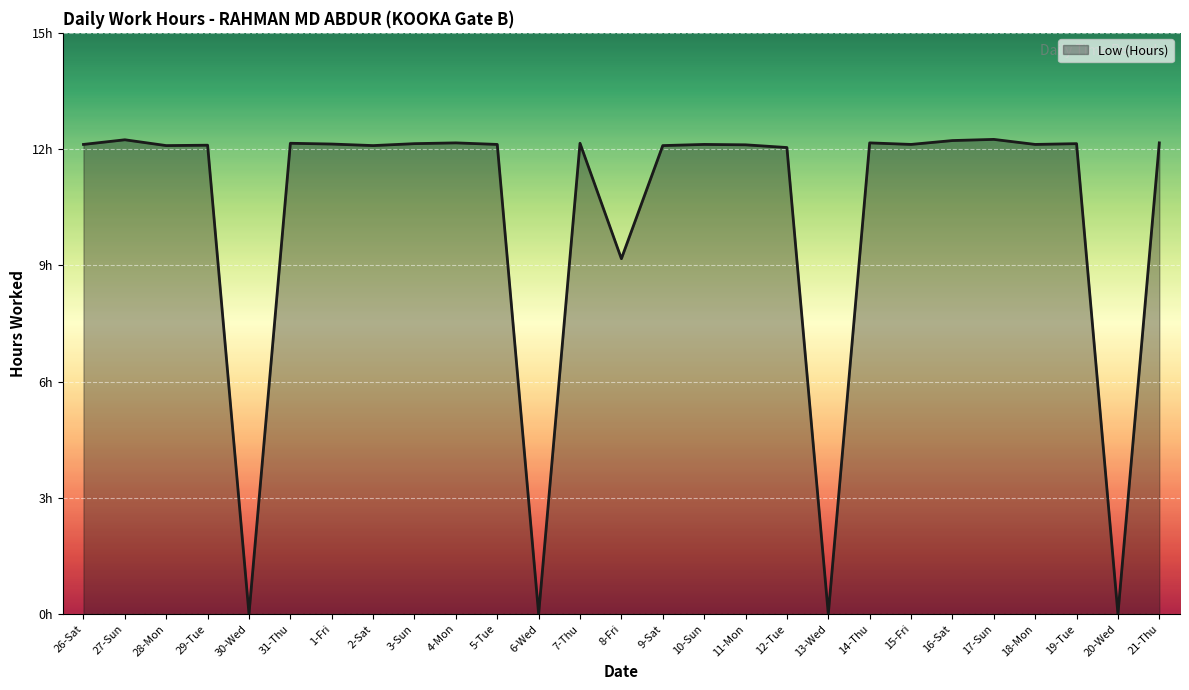

What is the label of the 19th point from the left?

13-Wed